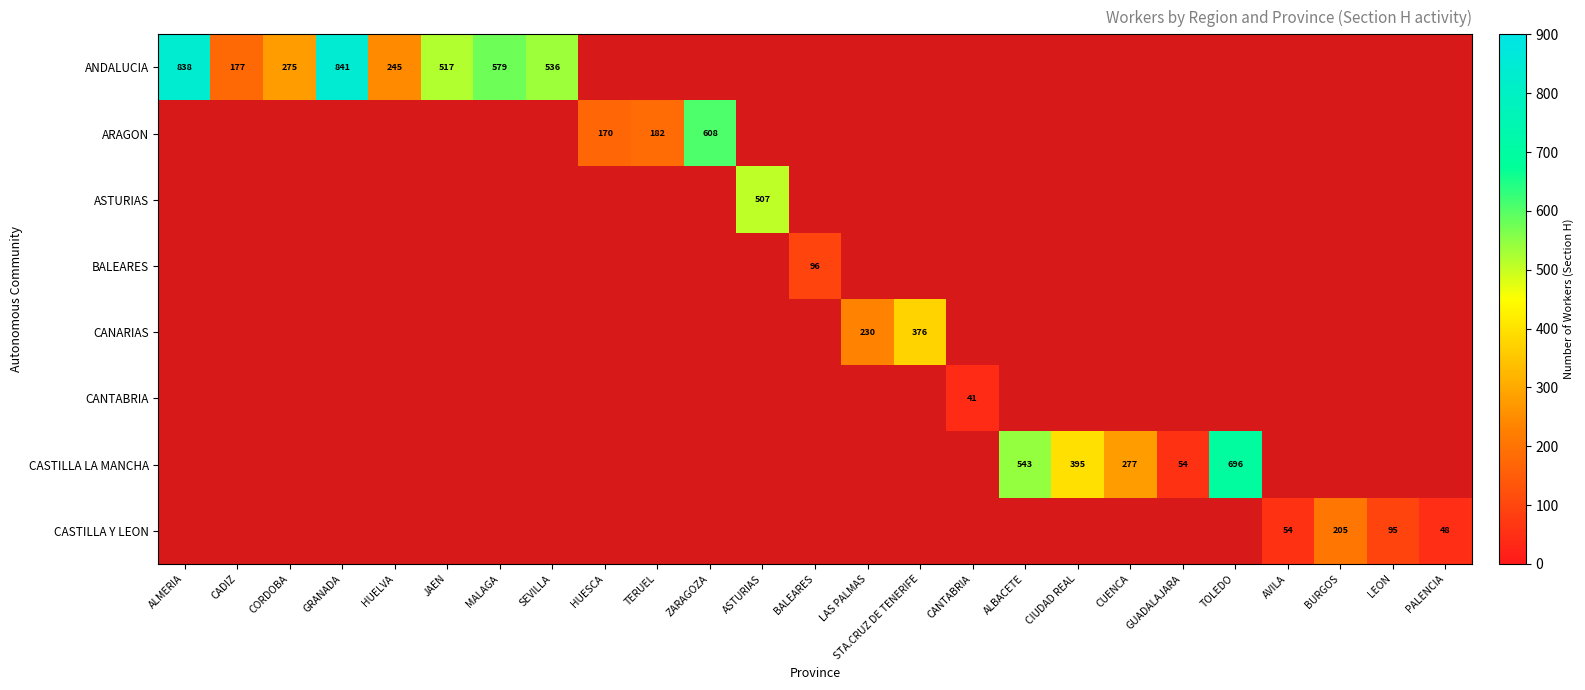

The CANARIAS series shows 230 at LAS PALMAS. True or false?

True